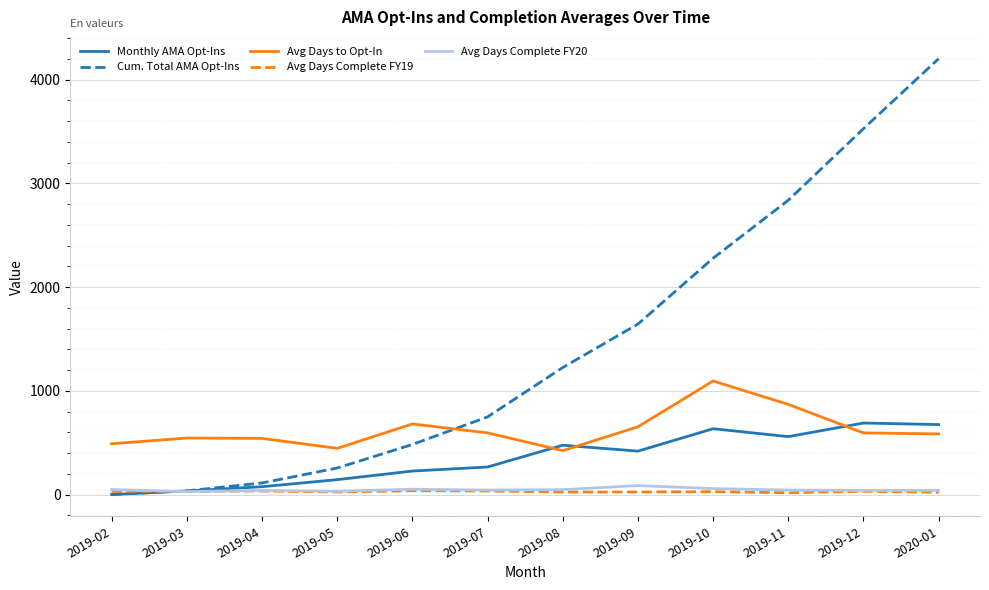

Which series has the largest range (max minus min)?

Cum. Total AMA Opt-Ins